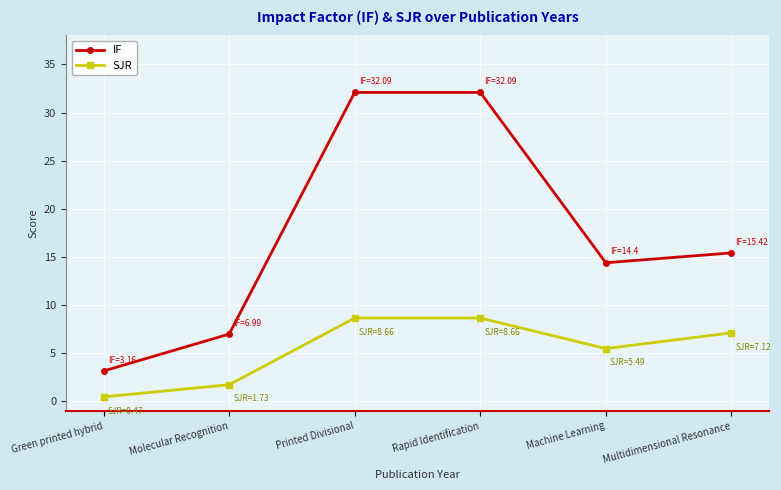

Is the value of SJR at Multidimensional Resonance greater than the value of IF at Rapid Identification?

No